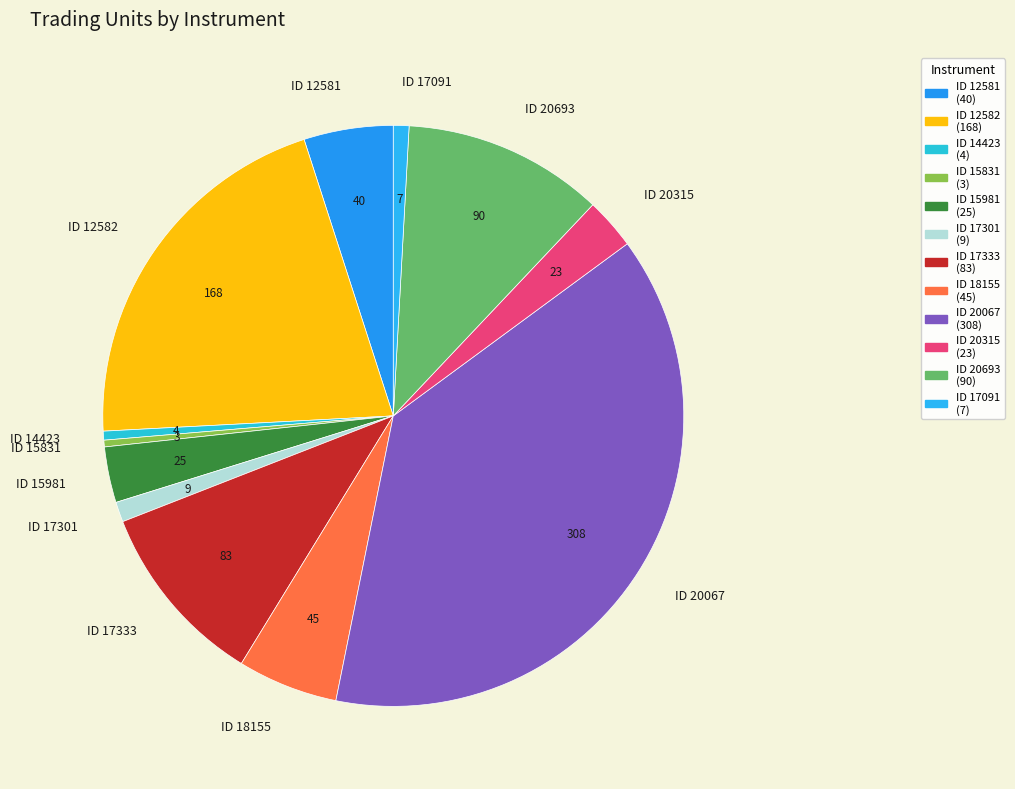

What is the ratio of the value at ID 17301 to the value at ID 20315?

0.4